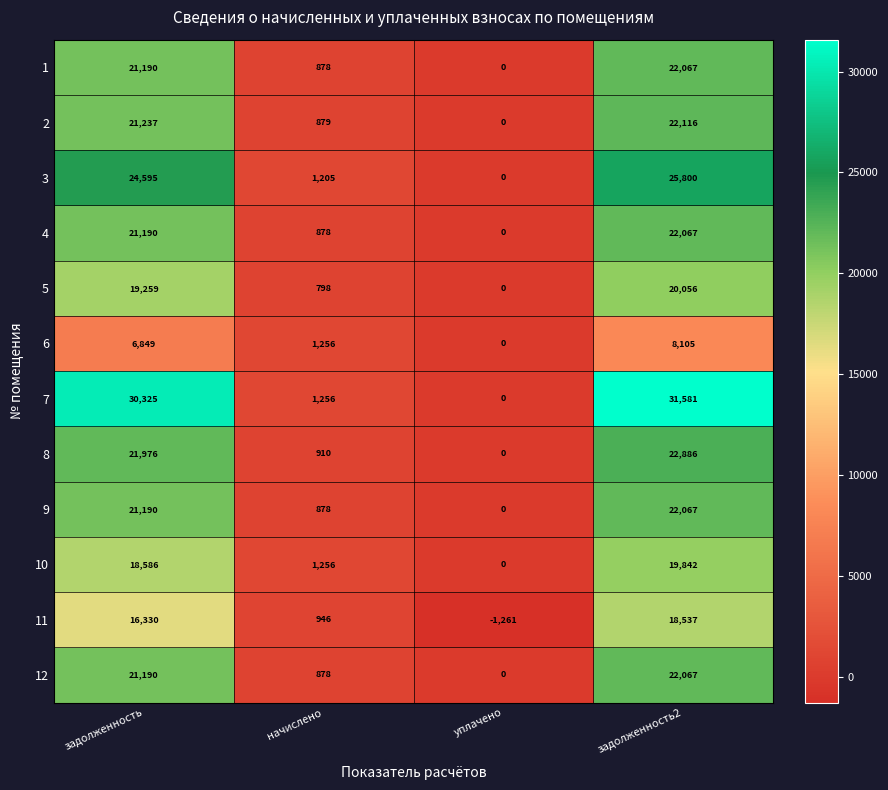

Rank the categories by 8 value from lowest to highest.

уплачено, начислено, задолженность, задолженность2